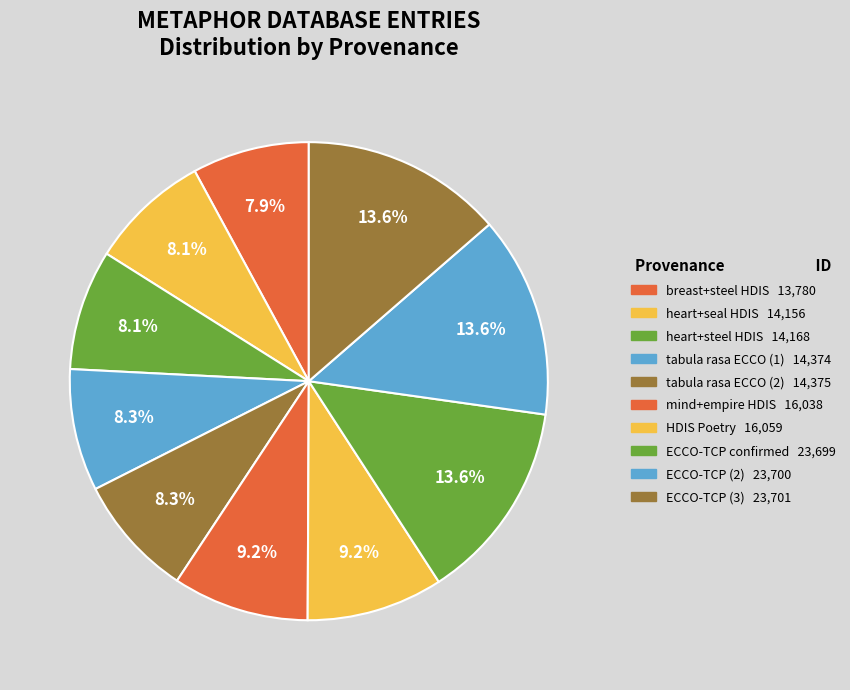

What is the largest slice in the pie chart?

ECCO-TCP